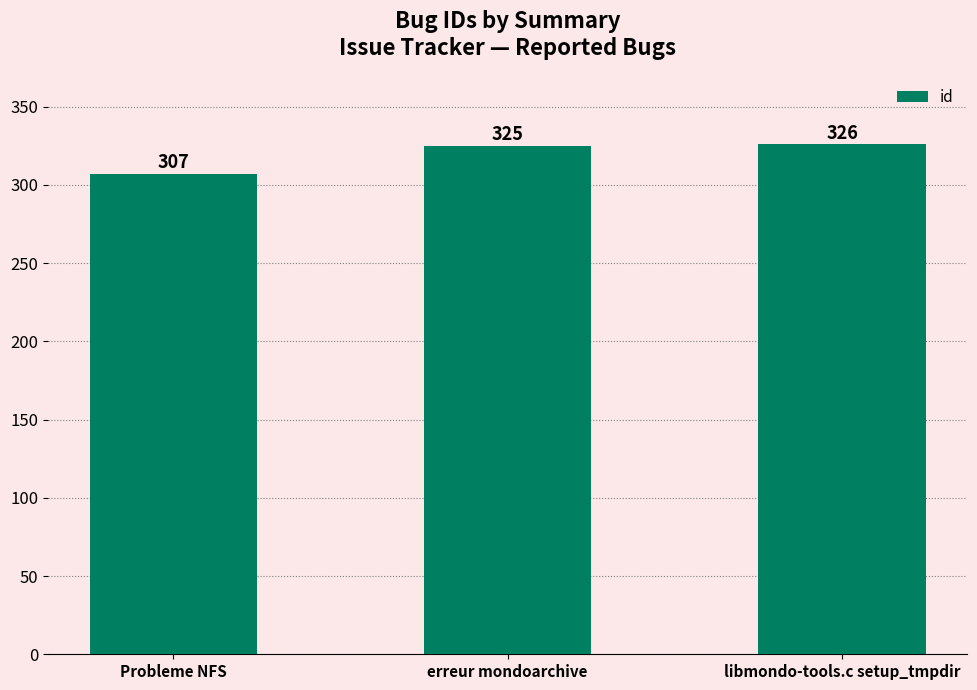

Which label corresponds to the smallest value in the chart?

Probleme NFS